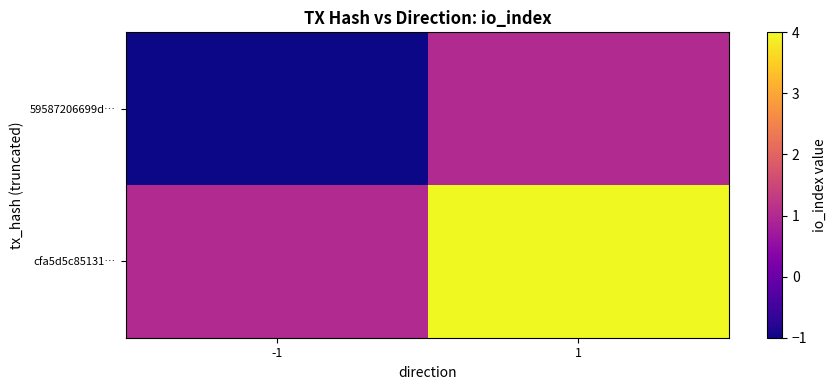

How many series are shown in this chart?

2